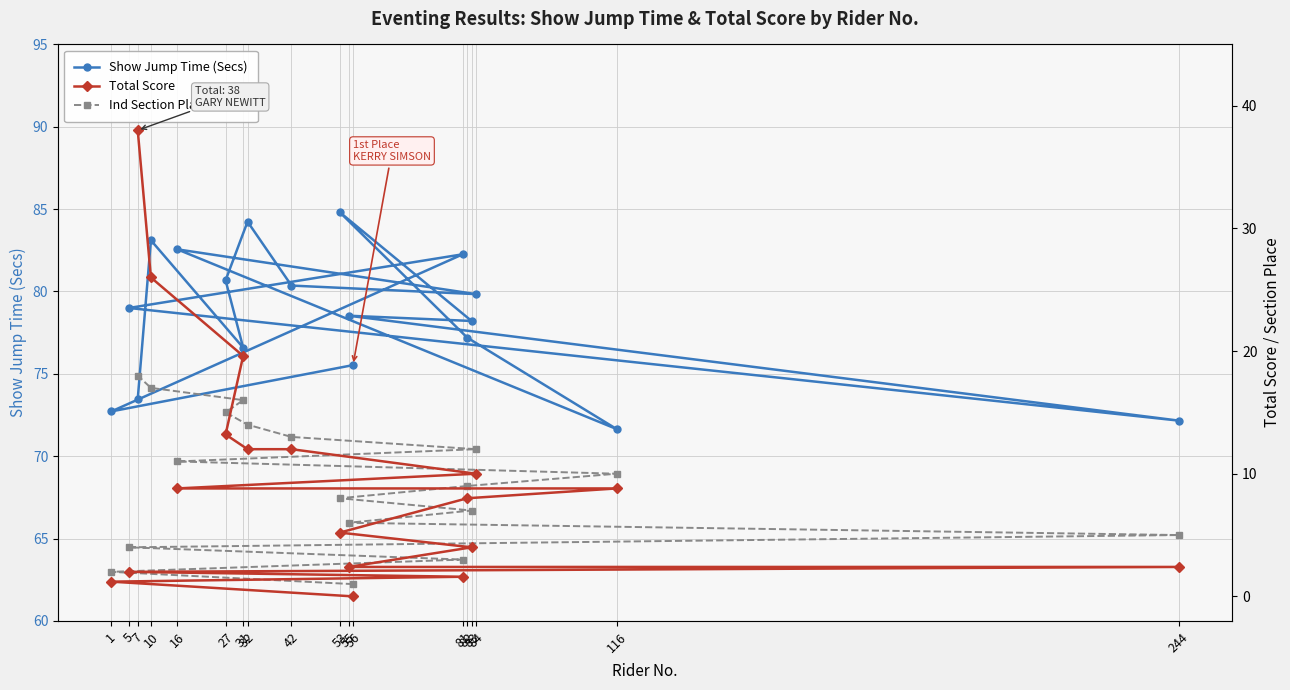

Reading left to right, what are all the values shown in this chart?

Show Jump Time (Secs): 56=75.5	1=72.7	81=82.3	5=79.0	244=72.2	55=78.5	83=78.2	53=84.8	82=77.2	116=71.7	16=82.6	84=79.8	42=80.4	32=84.2	27=80.7	31=76.6	10=83.1	7=73.5
Total Score: 56=0.0	1=1.2	81=1.6	5=2.0	244=2.4	55=2.4	83=4.0	53=5.2	82=8.0	116=8.8	16=8.8	84=10.0	42=12.0	32=12.0	27=13.2	31=19.6	10=26.0	7=38.0
Ind Section Place: 56=1.0	1=2.0	81=3.0	5=4.0	244=5.0	55=6.0	83=7.0	53=8.0	82=9.0	116=10.0	16=11.0	84=12.0	42=13.0	32=14.0	27=15.0	31=16.0	10=17.0	7=18.0